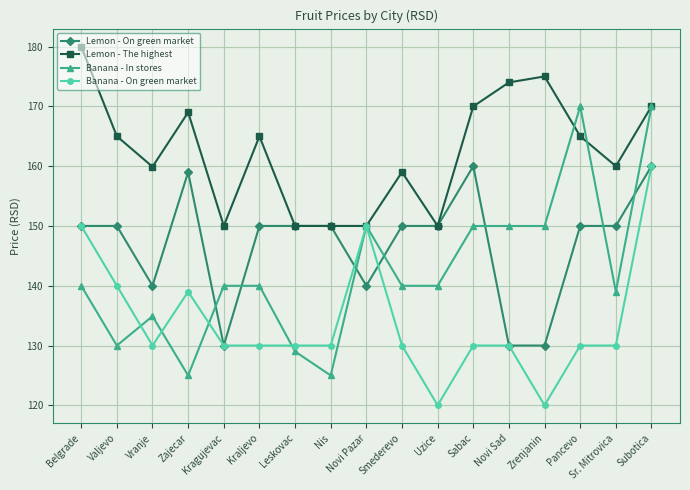

What is the label of the 8th point from the right?

Smederevo